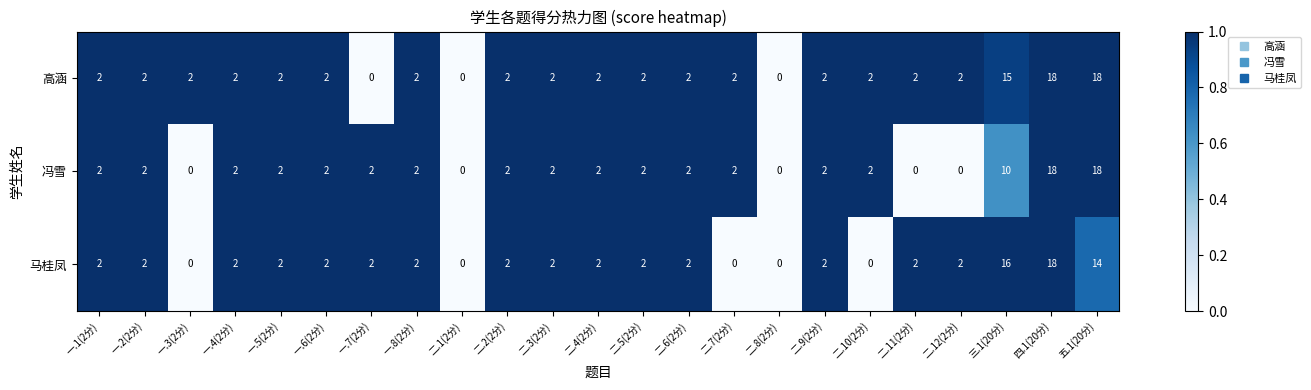

What is the greatest value displayed?

18